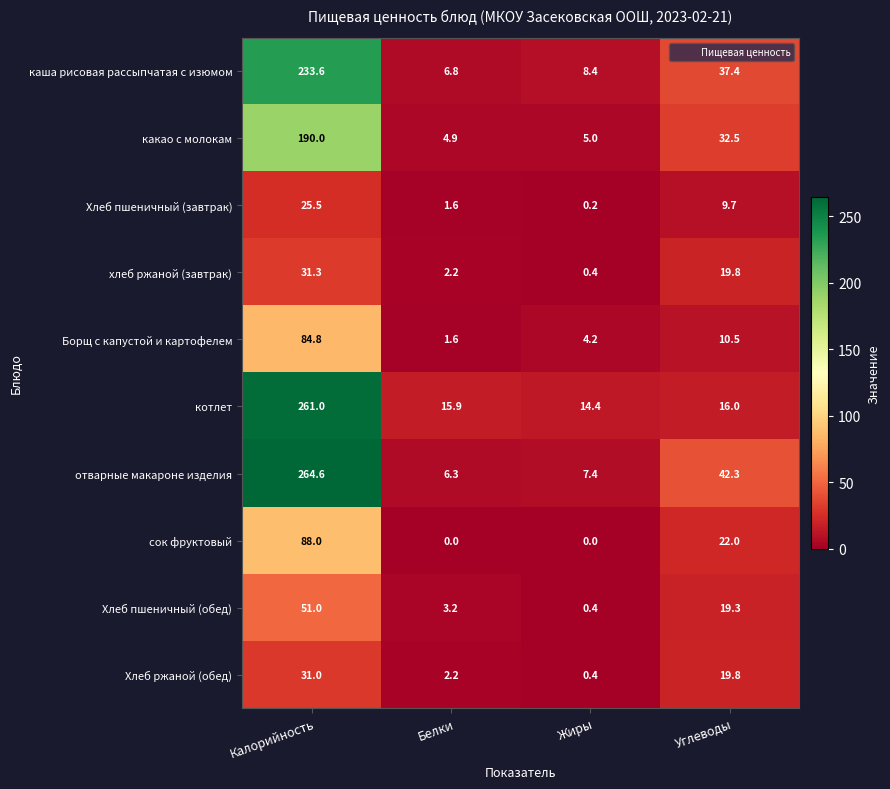

What is the approximate value of Хлеб ржаной (обед) at Жиры?

0.4